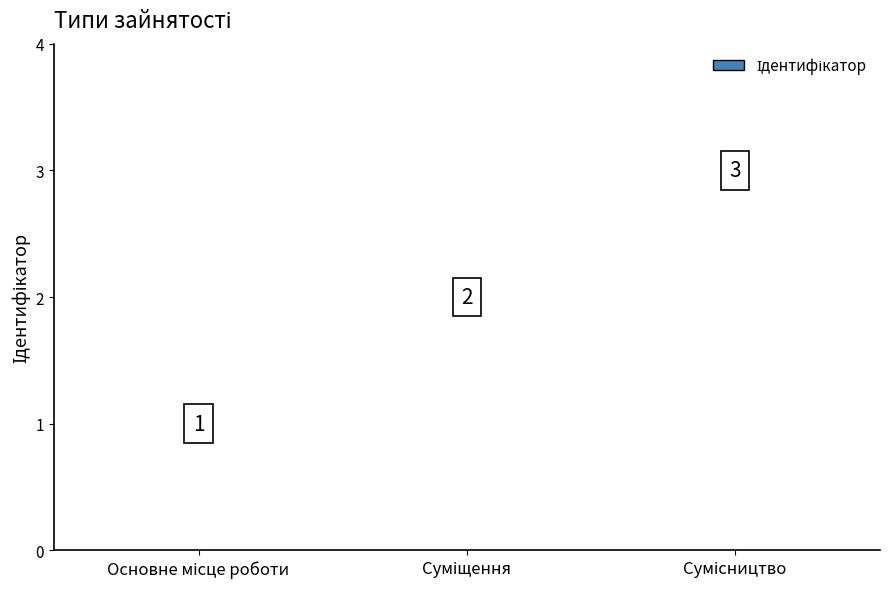

How many values are below 2?

1